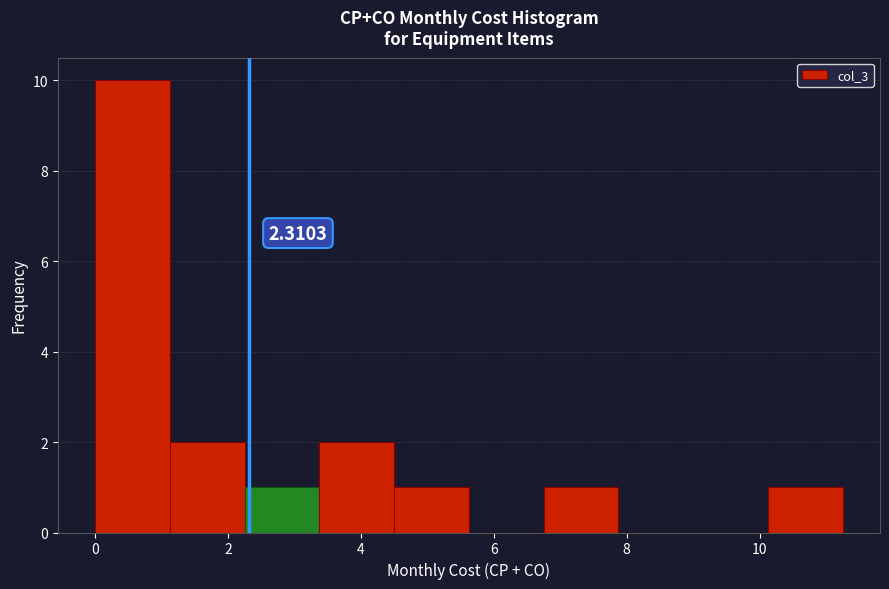

Which range on the x-axis has the tallest bar?

0.0 to 1.2